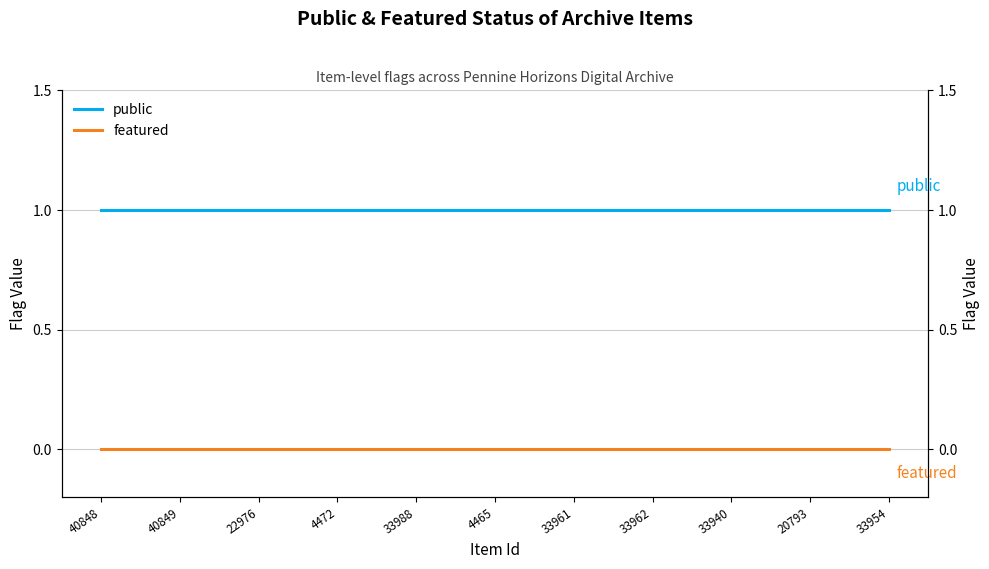

Does the chart have visible grid lines?

Yes